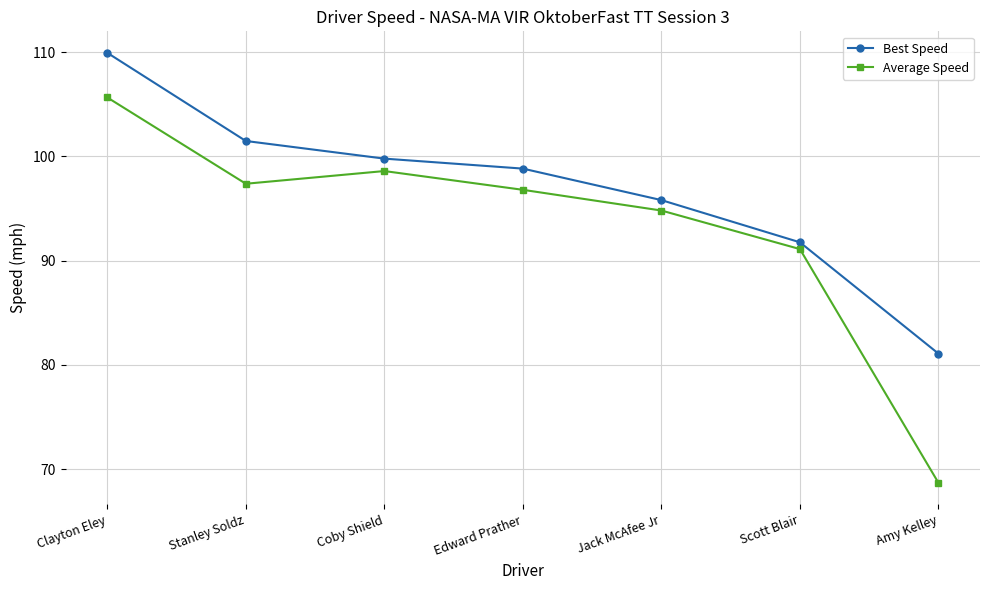

Reading left to right, what are all the values shown in this chart?

Best Speed: Clayton Eley=109.9	Stanley Soldz=101.5	Coby Shield=99.8	Edward Prather=98.8	Jack McAfee Jr=95.8	Scott Blair=91.7	Amy Kelley=81.1
Average Speed: Clayton Eley=105.6	Stanley Soldz=97.4	Coby Shield=98.6	Edward Prather=96.8	Jack McAfee Jr=94.8	Scott Blair=91.1	Amy Kelley=68.7